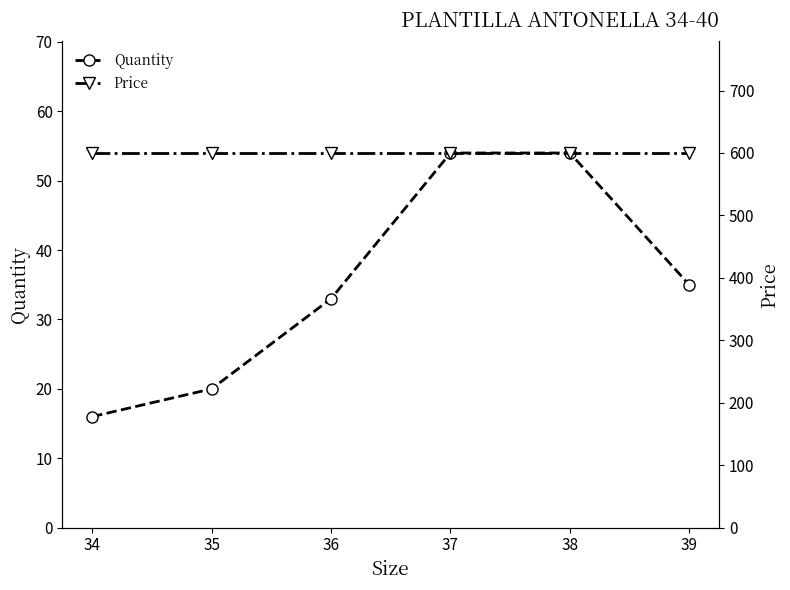

True or false: Price and Quantity cross at least once.

False